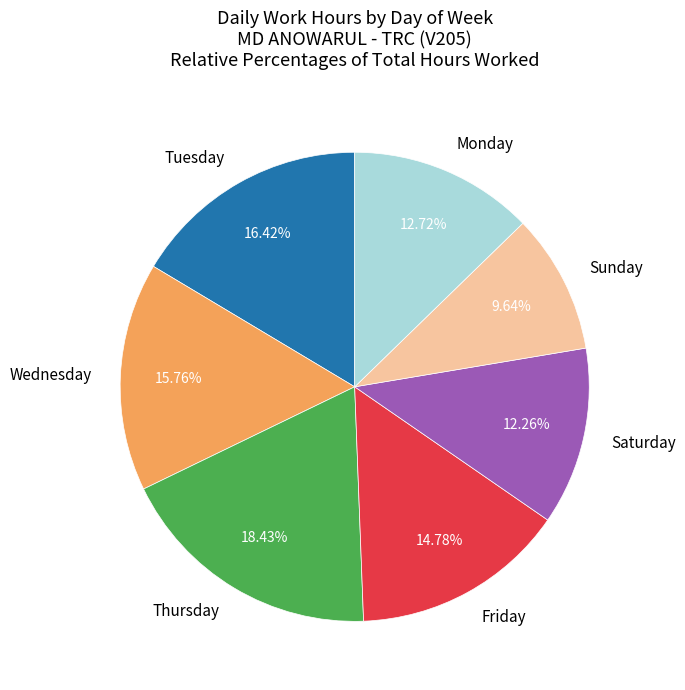

What is the largest slice in the pie chart?

Thursday